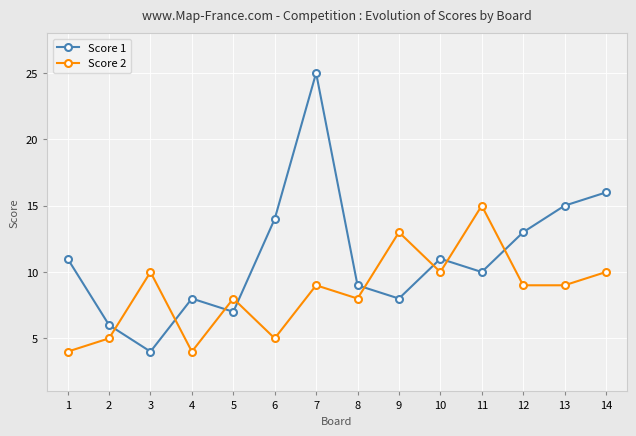

What is the difference between the maximum and minimum values in the Score 2 series?

11